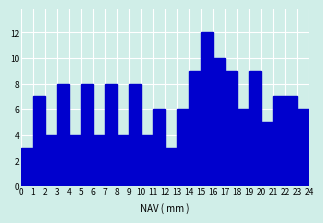

Reading left to right, transcribe this chart: for each bar, give the range it covers on the x-axis and its height. The values are not printed on the chart, so give them approximately, as read against the axis.

0 to 1: 3
1 to 2: 7
2 to 3: 4
3 to 4: 8
4 to 5: 4
5 to 6: 8
6 to 7: 4
7 to 8: 8
8 to 9: 4
9 to 10: 8
10 to 11: 4
11 to 12: 6
12 to 13: 3
13 to 14: 6
14 to 15: 9
15 to 16: 12
16 to 17: 10
17 to 18: 9
18 to 19: 6
19 to 20: 9
20 to 21: 5
21 to 22: 7
22 to 23: 7
23 to 24: 6